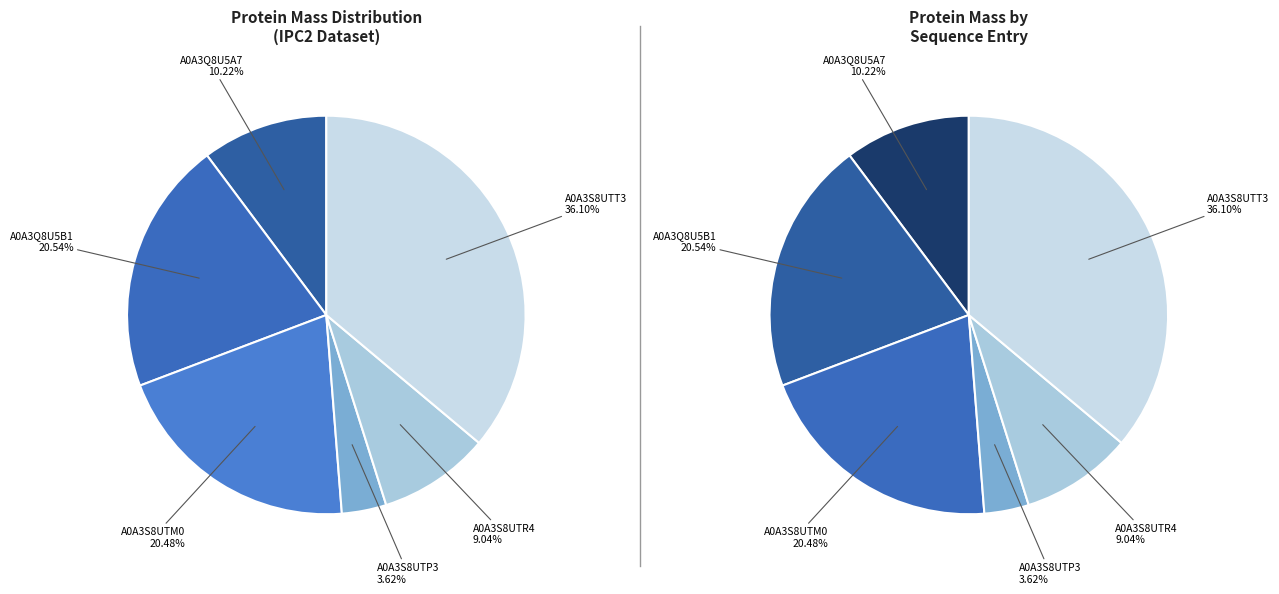

The A0A3Q8U5A7 slice represents 18% of the pie. True or false?

False